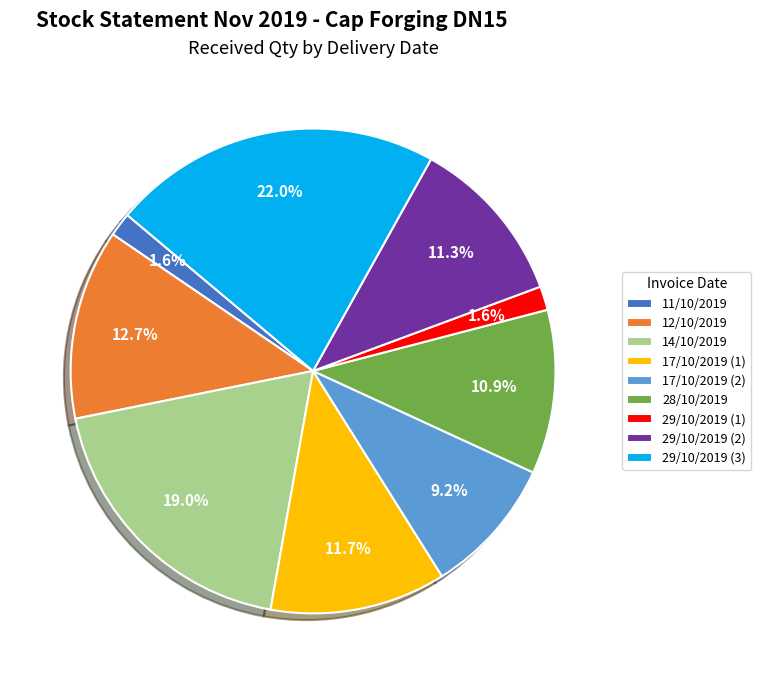

Which has a higher value, 12/10/2019 or 28/10/2019?

12/10/2019